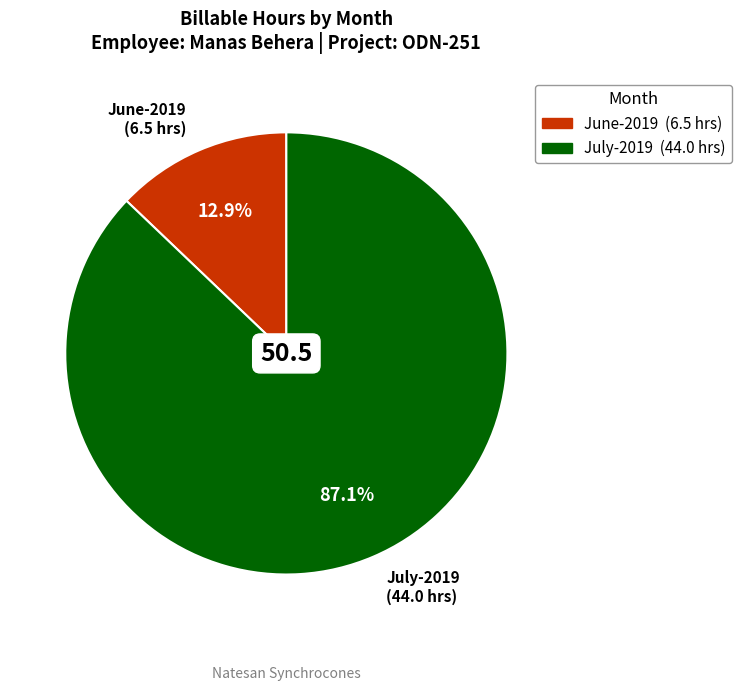

What percentage is the July-2019 slice, to the nearest percent?

87%